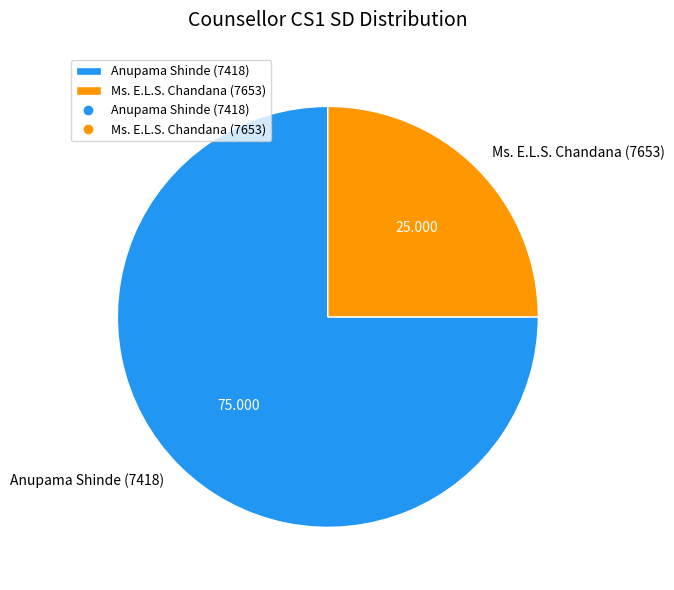

What is the ratio of the value at Ms. E.L.S. Chandana (7653) to the value at Anupama Shinde (7418)?

0.3